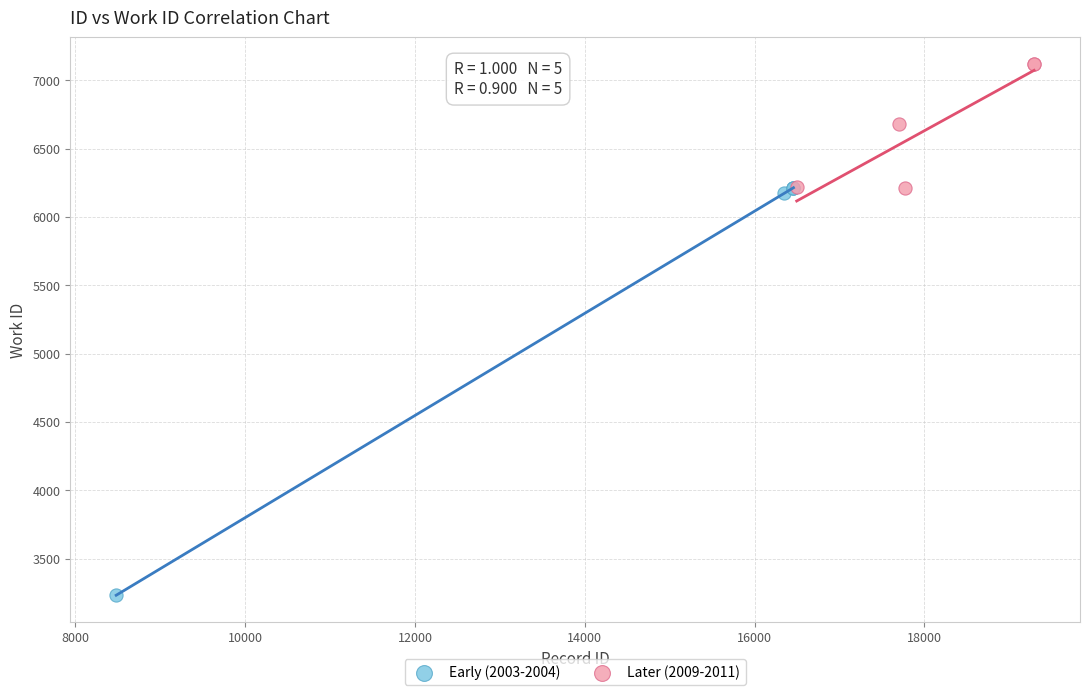

Which series contains the lowest Y value?

Early (2003-2004)